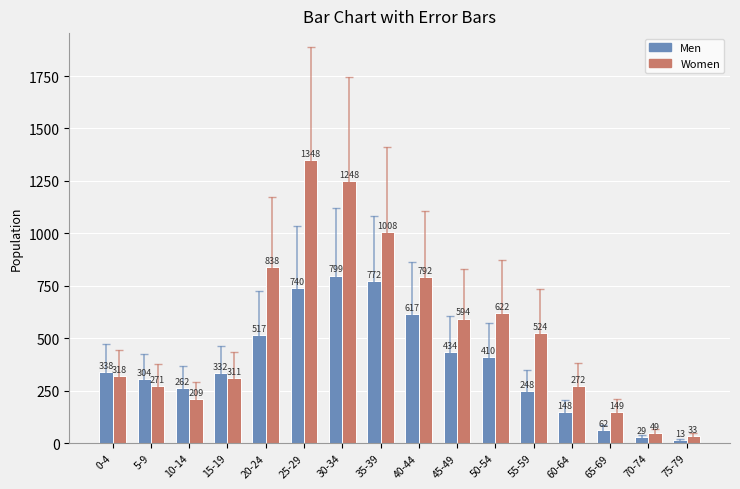

What is the label of the 15th bar from the right?

5-9